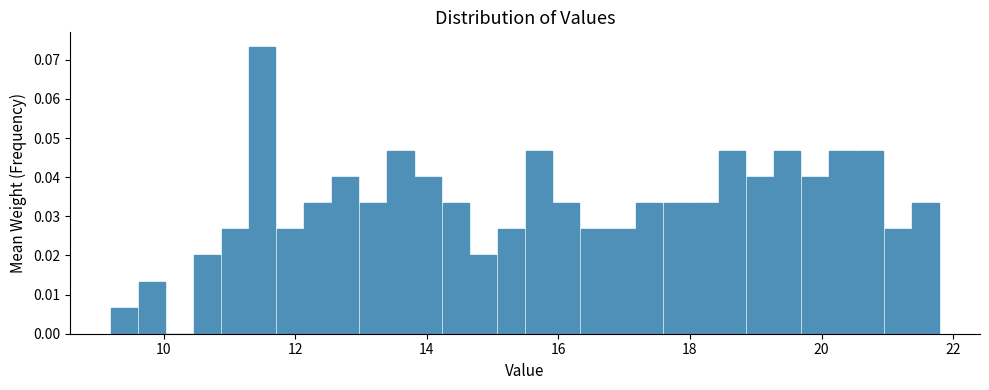

Read against the x-axis, roughly where is the centre of the tallest bar?

11.4